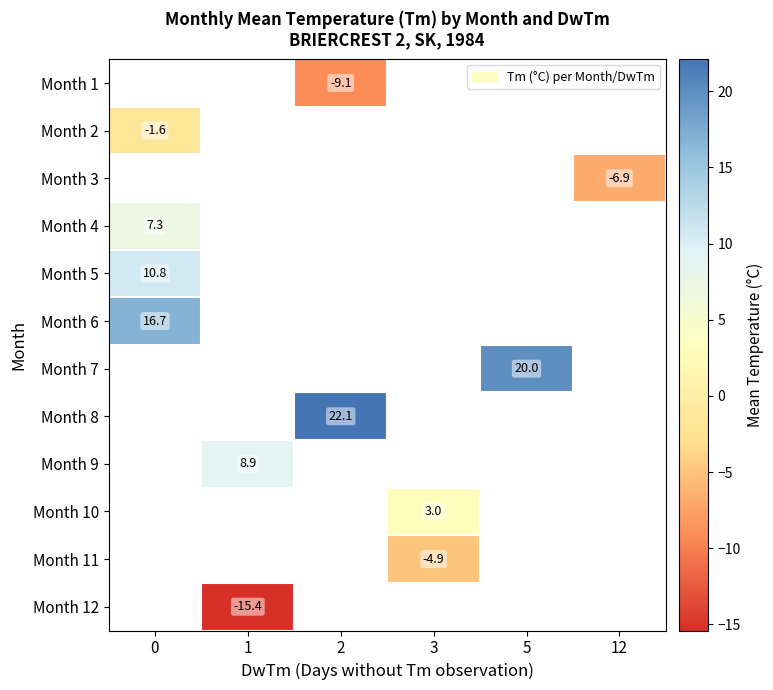

How many positive values does the row_5 series have?

1